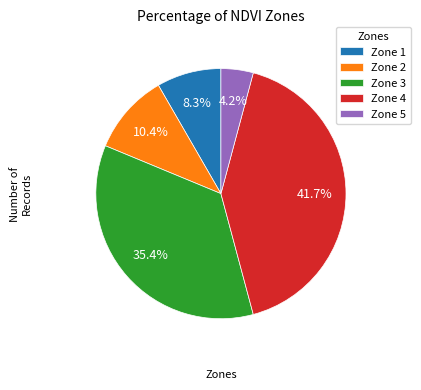

To the nearest percent, what is the difference between the Zone 5 and Zone 3 slice percentages?

31%